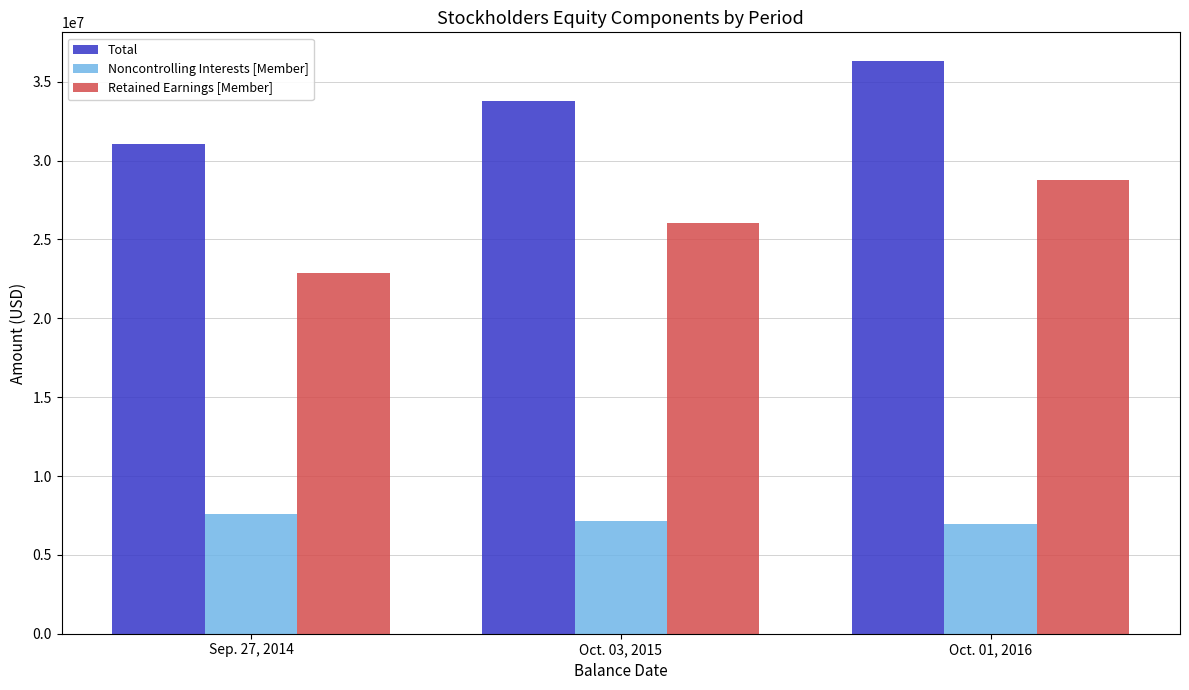

How many series are shown in this chart?

3